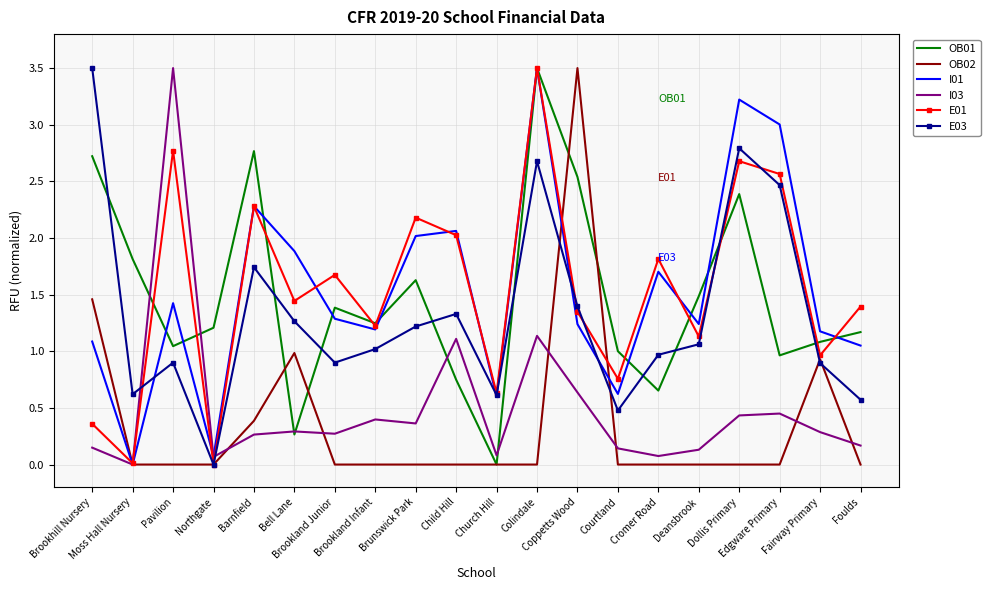

What is the maximum value for E01?

3.5